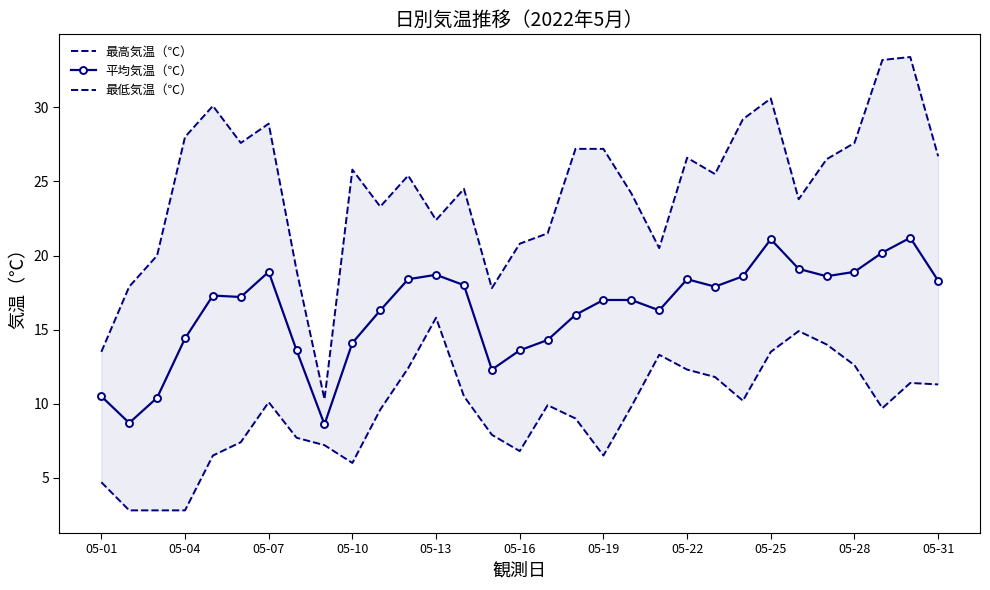

True or false: 平均気温（℃） has a value of 29.7 at 05-31.

False